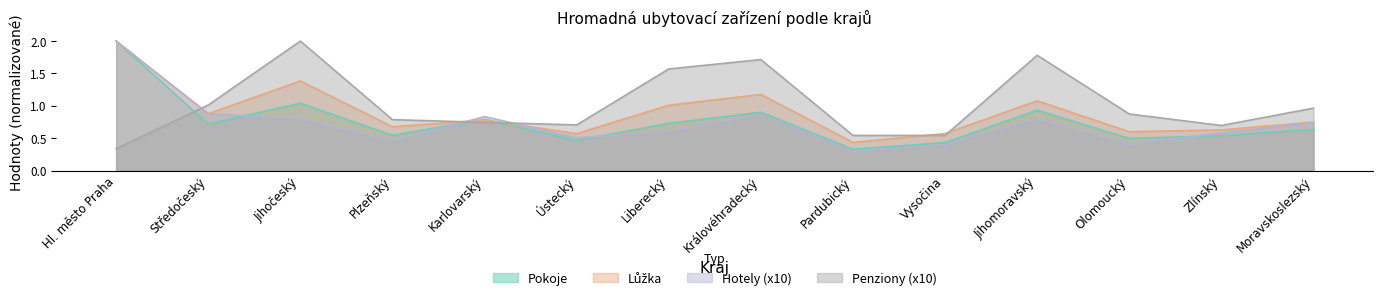

At which category does Lůžka reach its first local peak?

Jihočeský